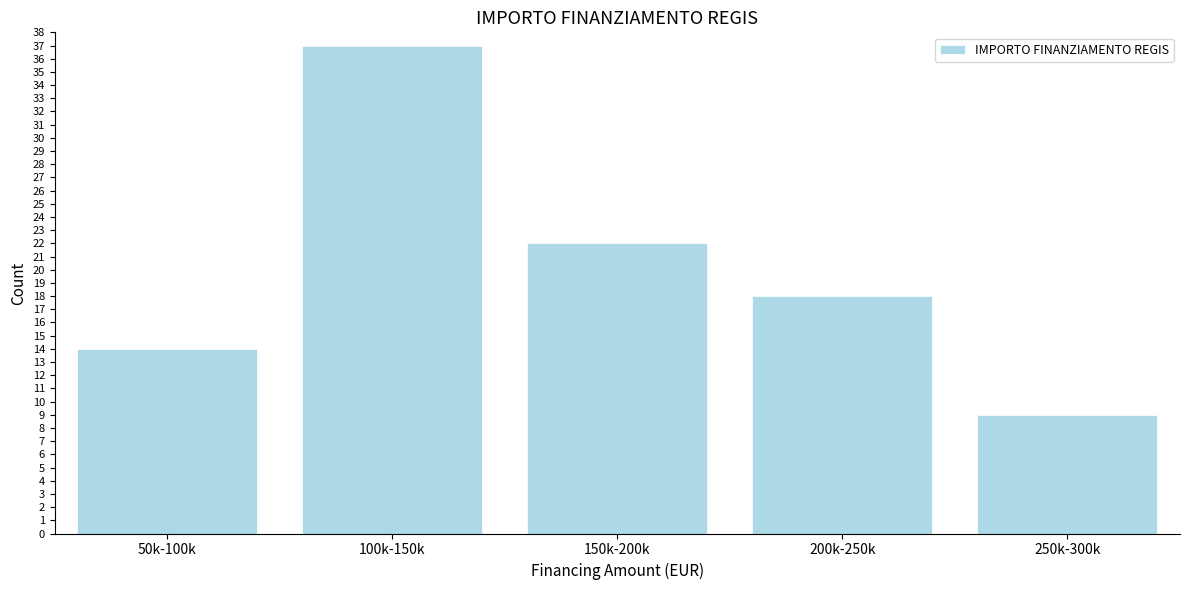

Reading left to right, transcribe all the data shown in this chart.

50k-100k=14	100k-150k=37	150k-200k=22	200k-250k=18	250k-300k=9